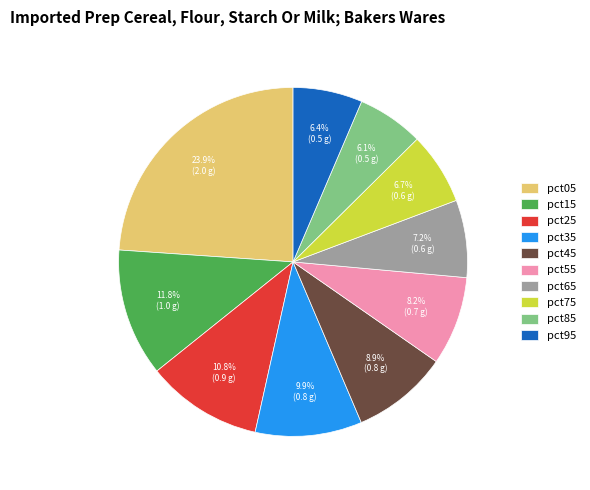

Which slice is the largest?

pct05